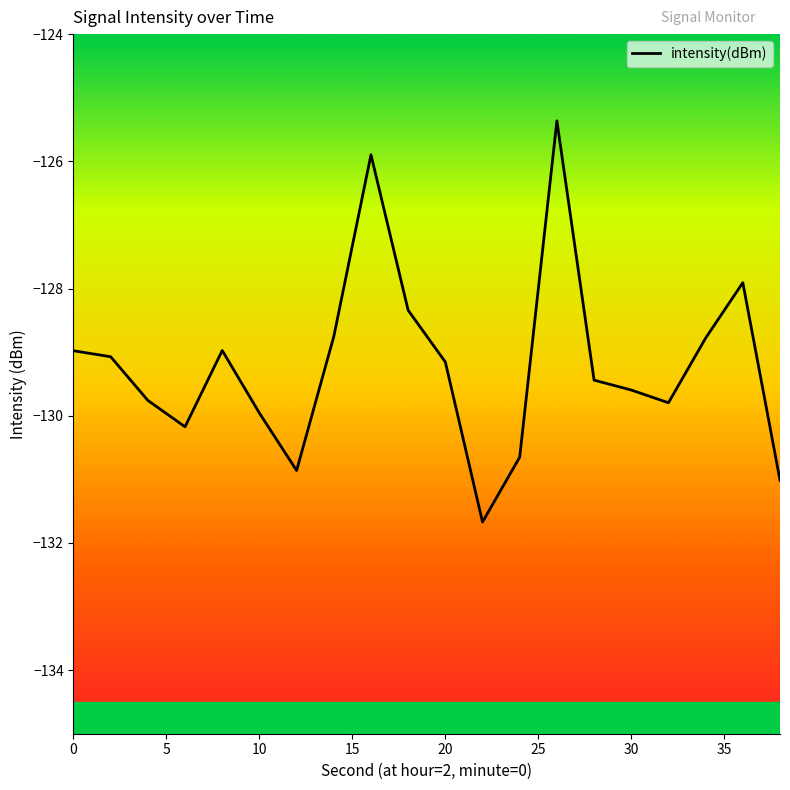

What is the difference between the maximum and second lowest values?

5.7